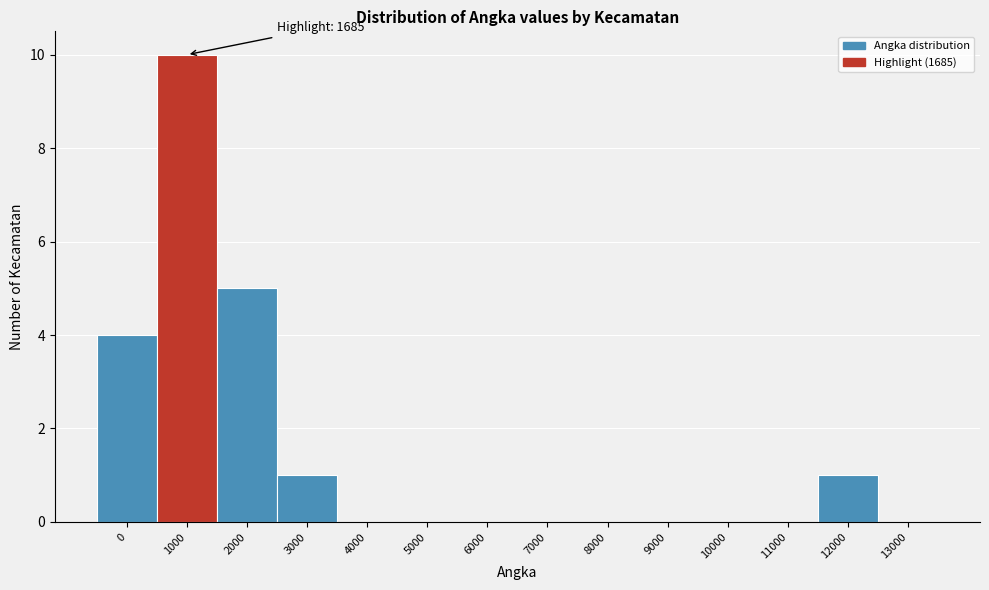

Reading left to right, list all the values displayed in this chart.

0=4	1000=10	2000=5	3000=1	4000=0	5000=0	6000=0	7000=0	8000=0	9000=0	10000=0	11000=0	12000=1	13000=0